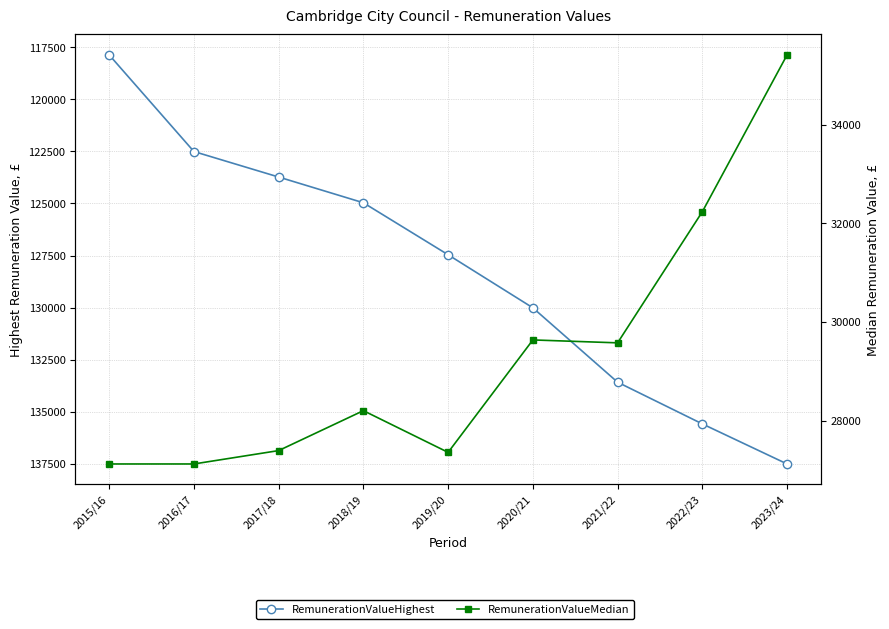

Which series has the widest spread of values?

RemunerationValueHighest